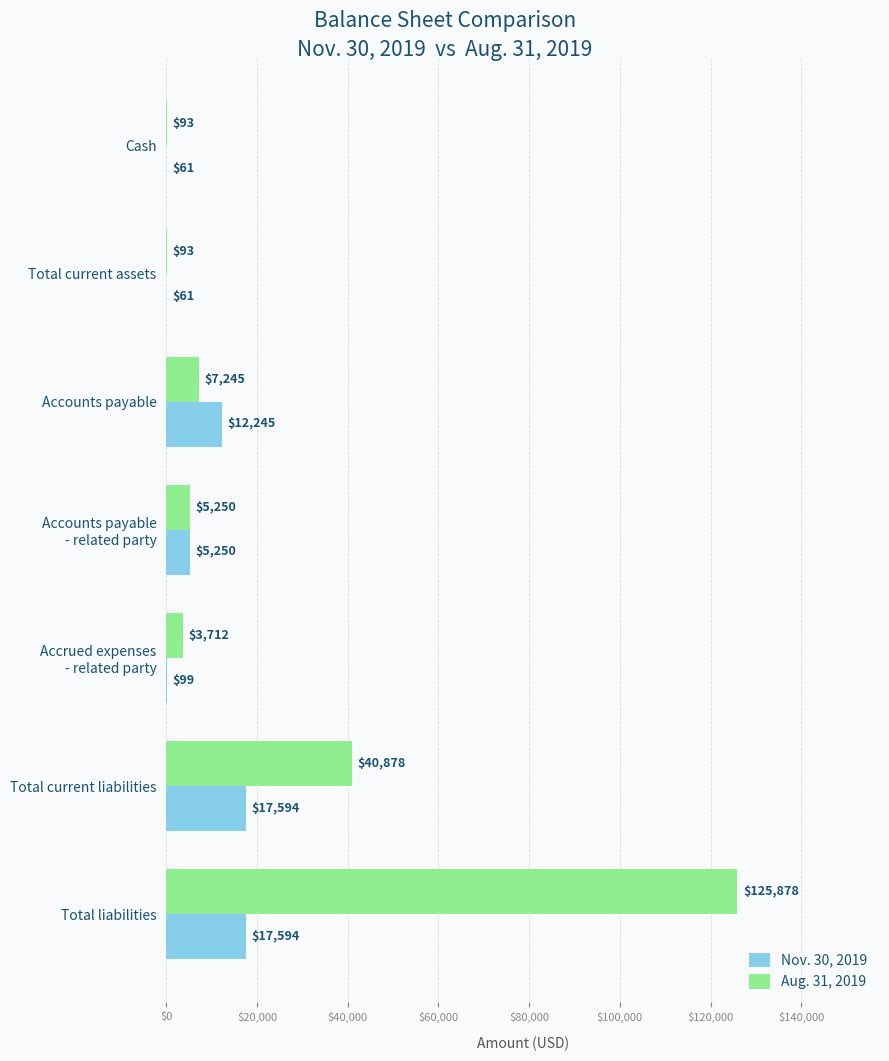

The value of Nov. 30, 2019 at Cash is 61. True or false?

True